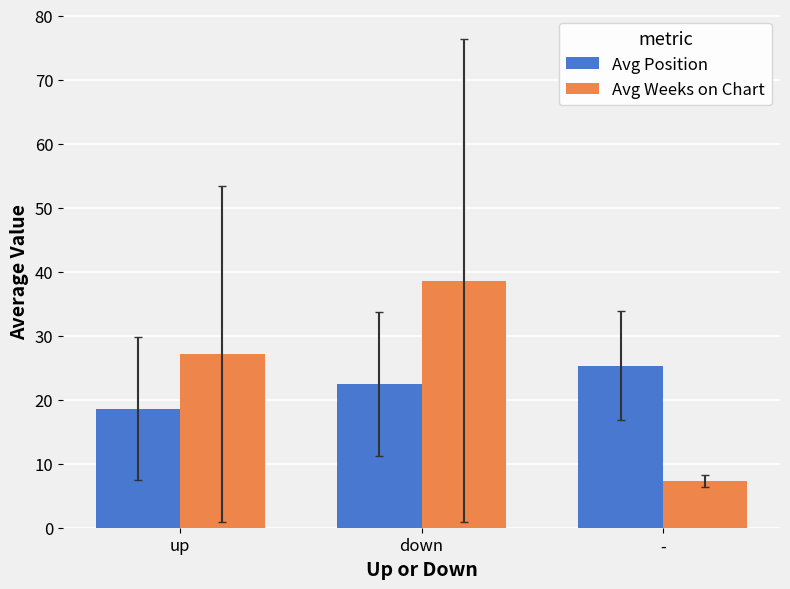

Rank the series by their maximum value, from highest to lowest.

Avg Weeks on Chart, Avg Position